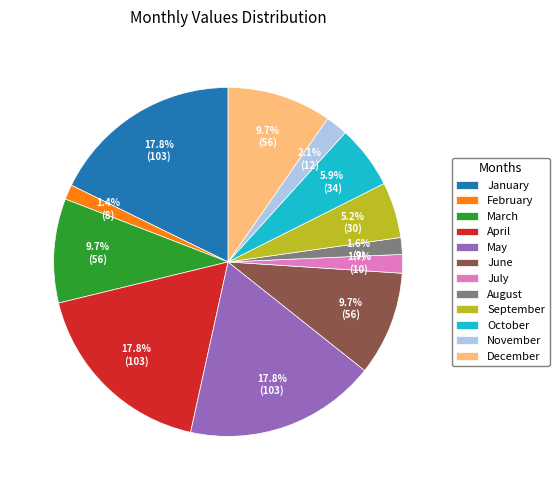

True or false: November accounts for 2% of the total.

True